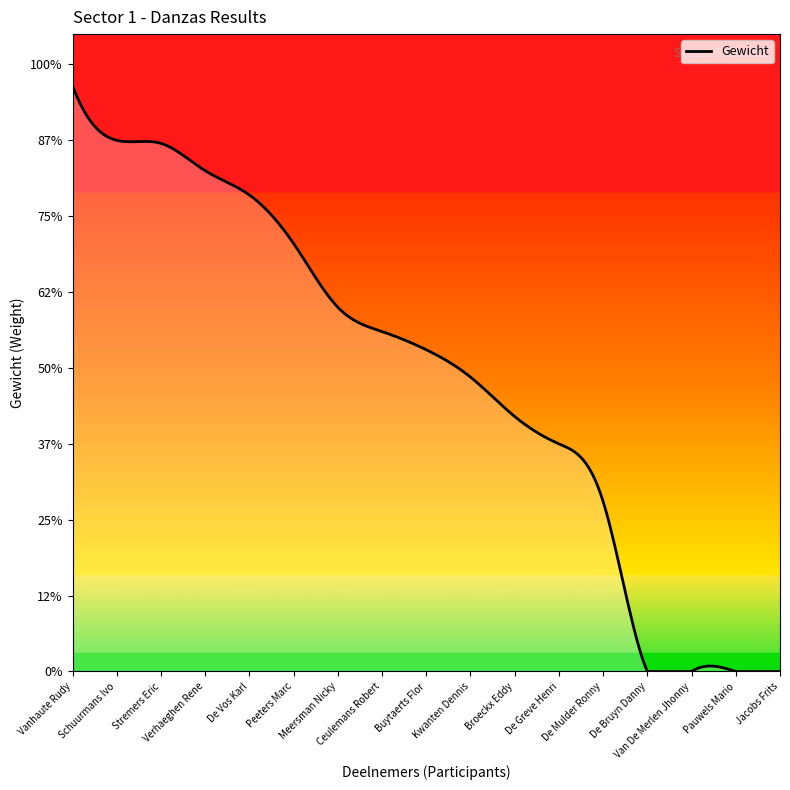

Does the chart display data point markers on the line(s)?

No